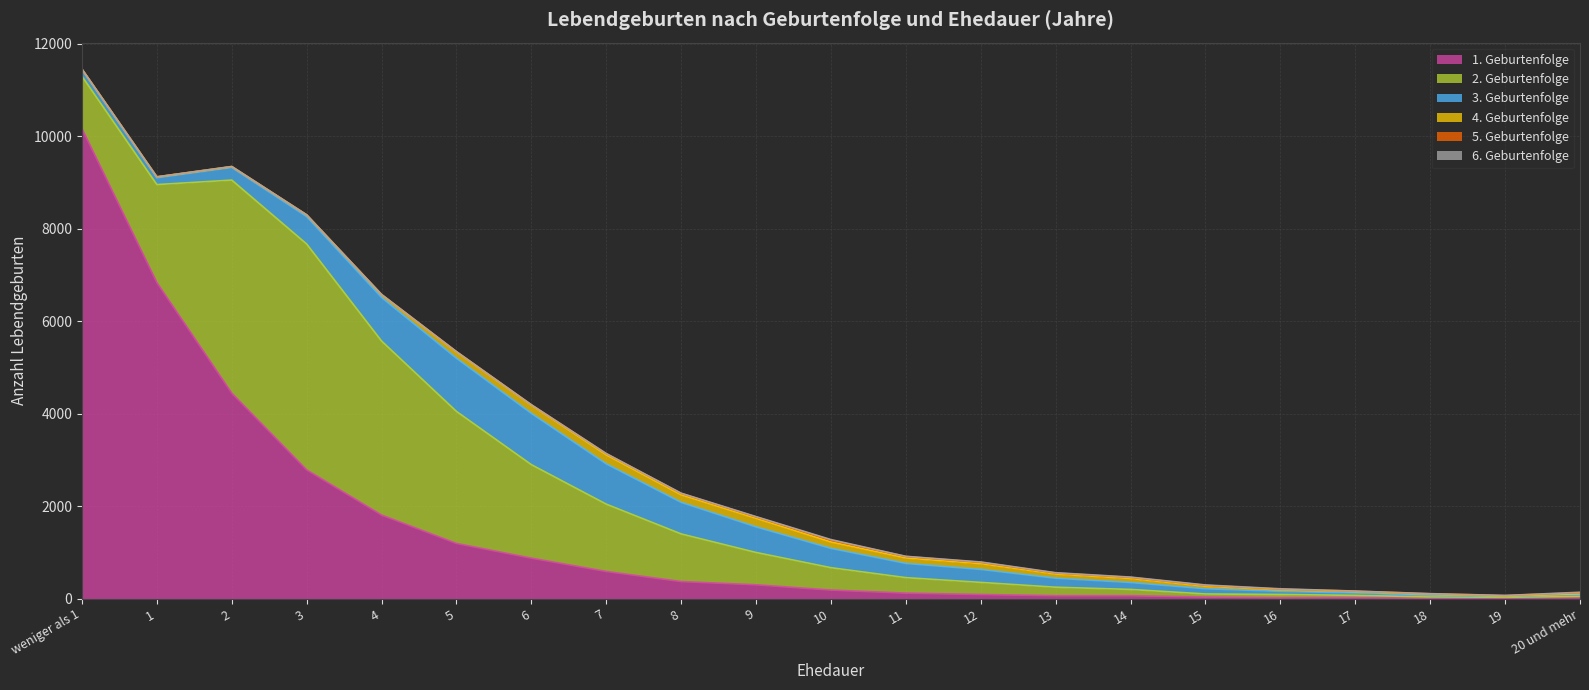

How many data points in 5. Geburtenfolge are above 15?

10